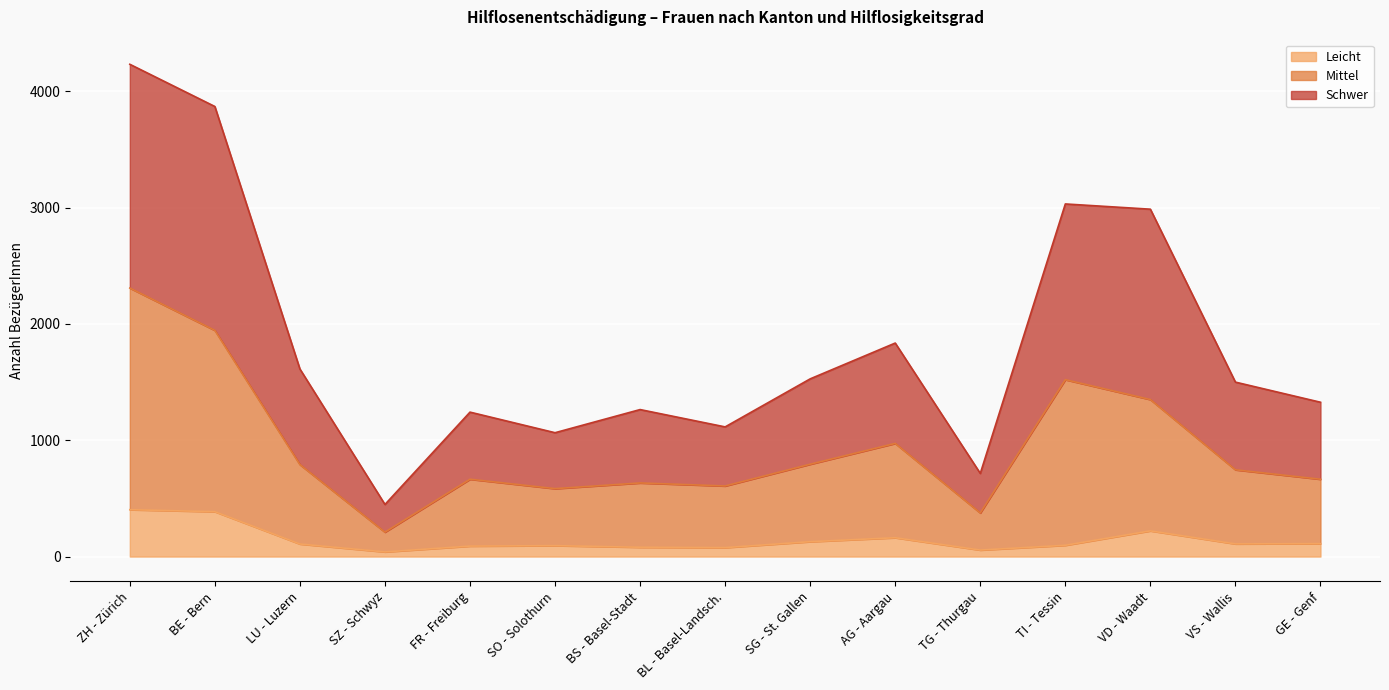

What is the total value across all series at AG - Aargau?

1836